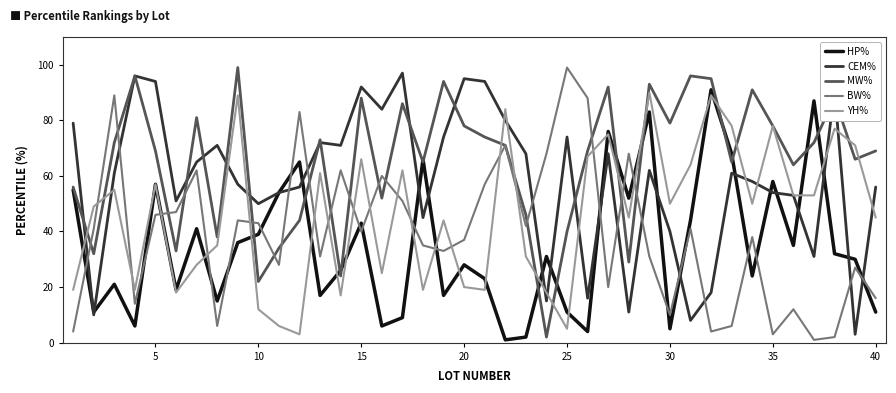

How many times do YH% and BW% cross each other?

18